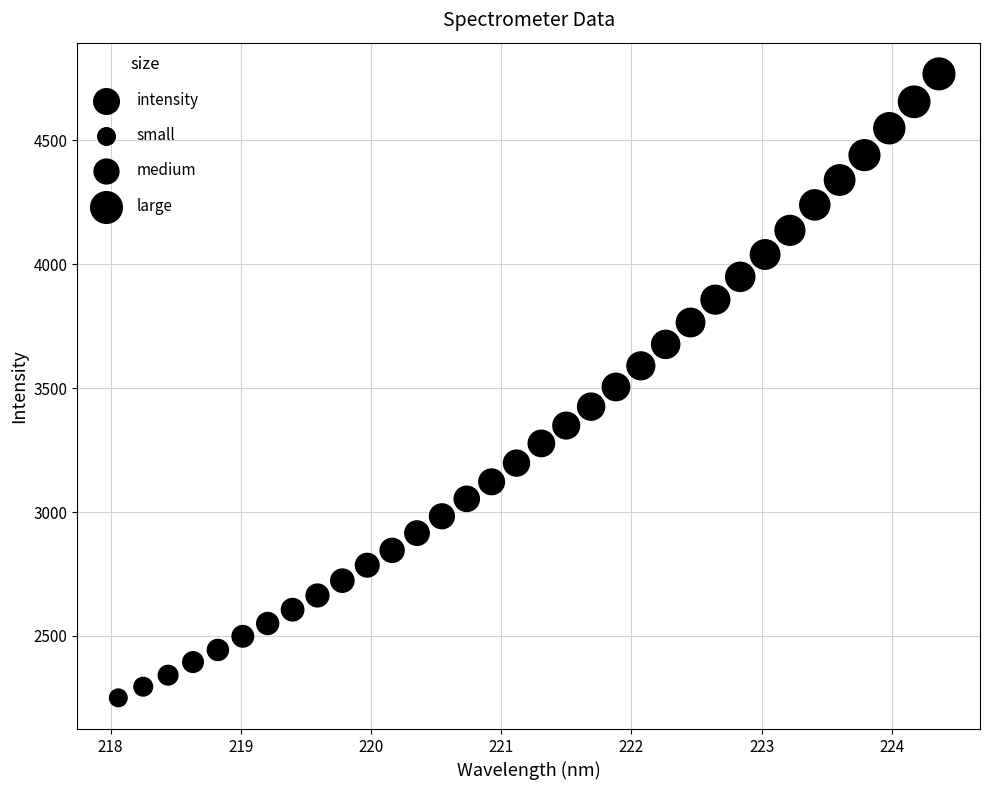

What is the range of Y values (max minus min)?

2516.9